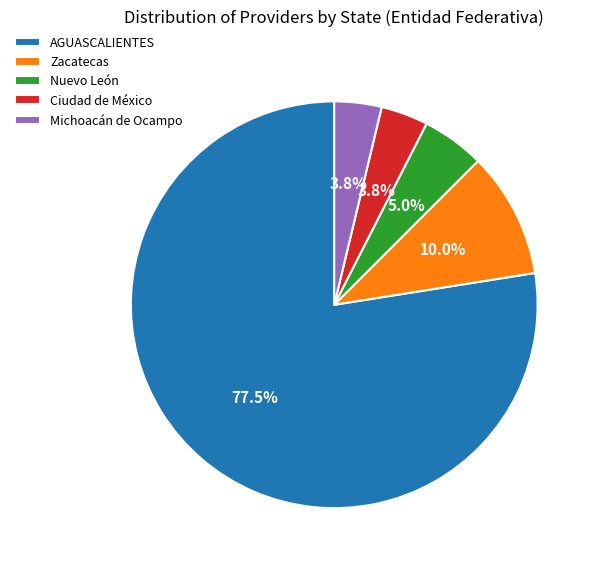

How much of the chart is everything except Michoacán de Ocampo?

96.2%